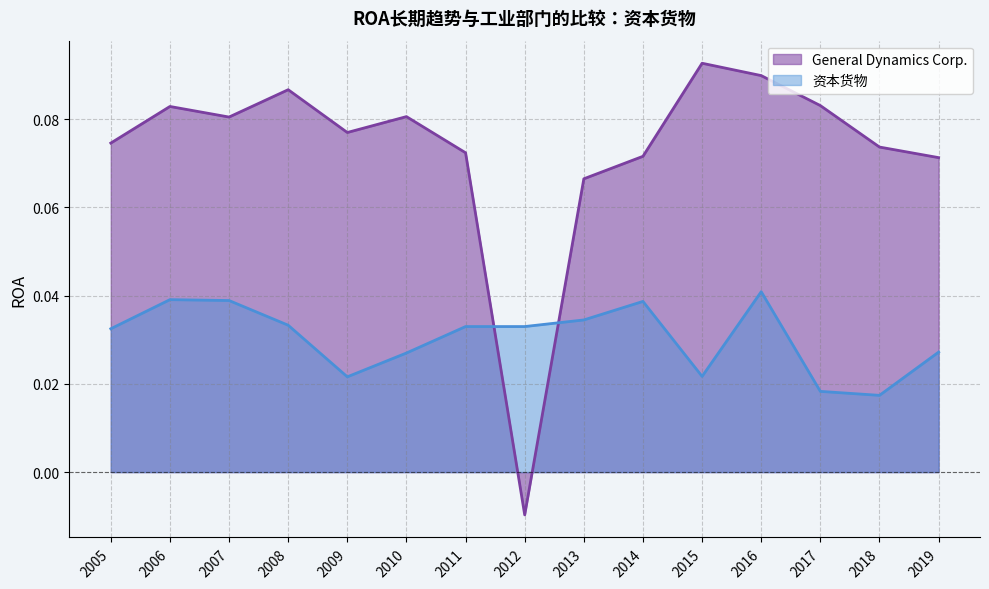

Is the value of General Dynamics Corp. at 2018 greater than the value of 资本货物 at 2018?

Yes